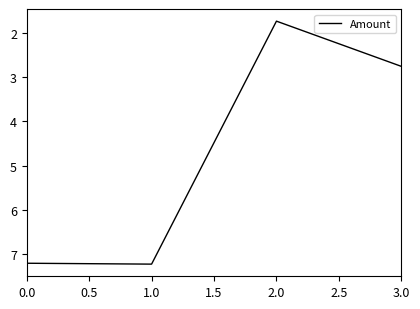

What position from the right is 0.0?

4